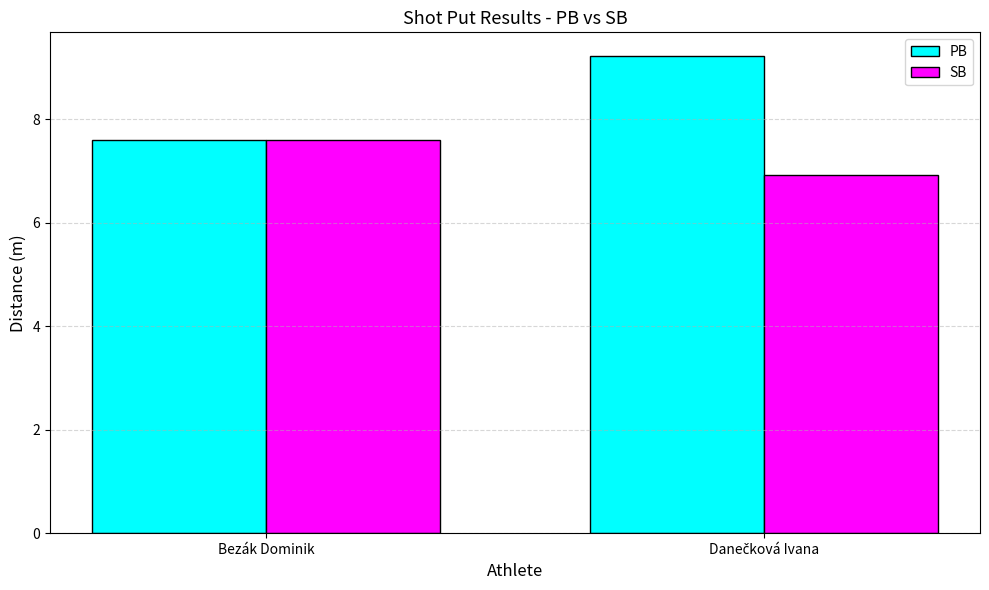

Reading right to left, extract all data points from this chart.

PB: 9.2	7.6
SB: 6.9	7.6